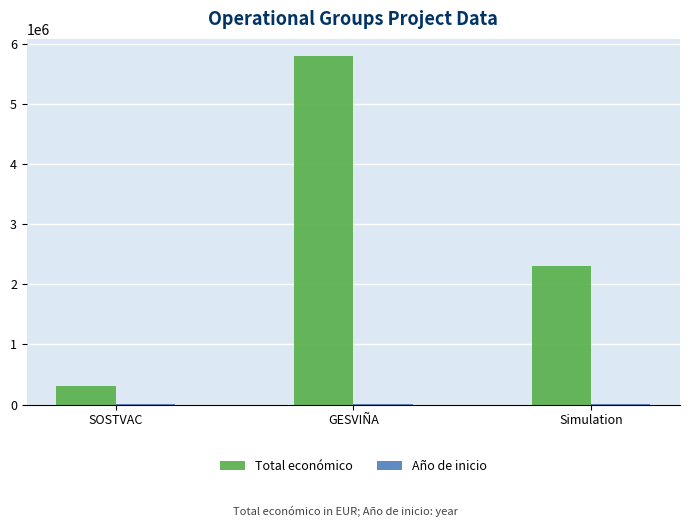

Which series changed the most between SOSTVAC and GESVIÑA?

Total económico